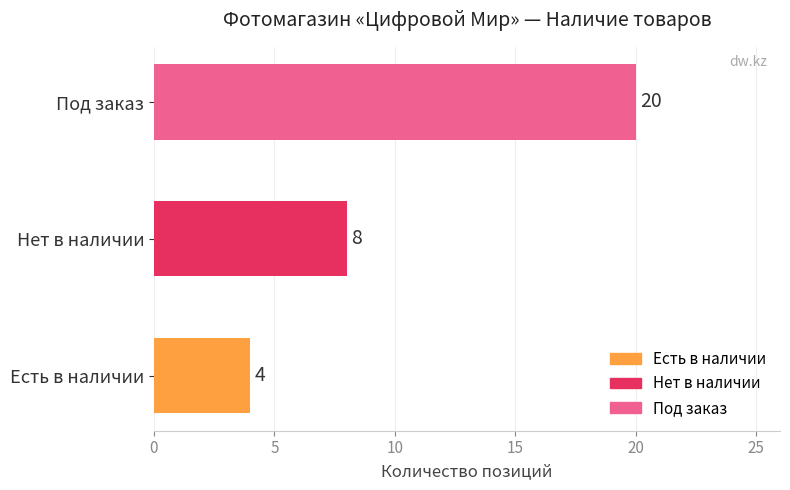

Count the values in the range 4 to 20.

3